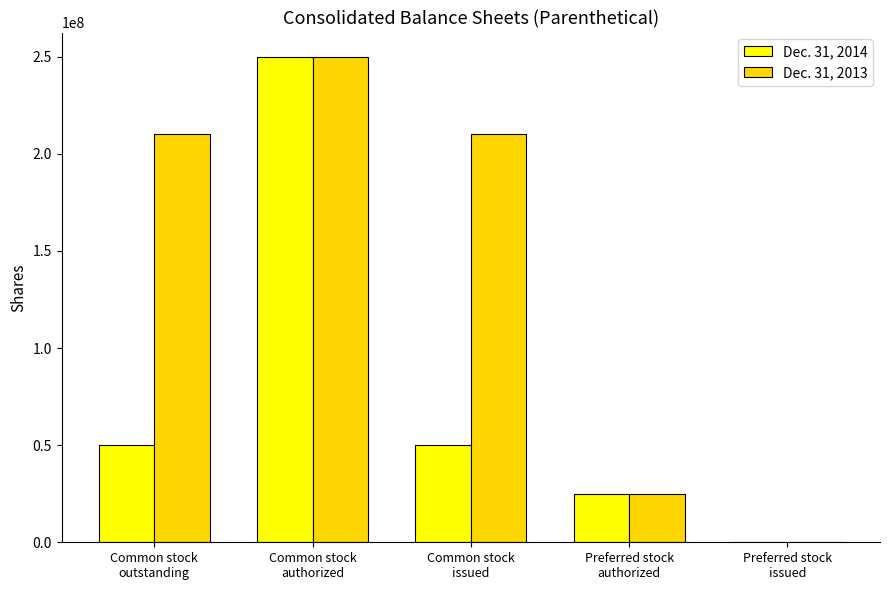

What is the maximum value shown in the chart?

250000000